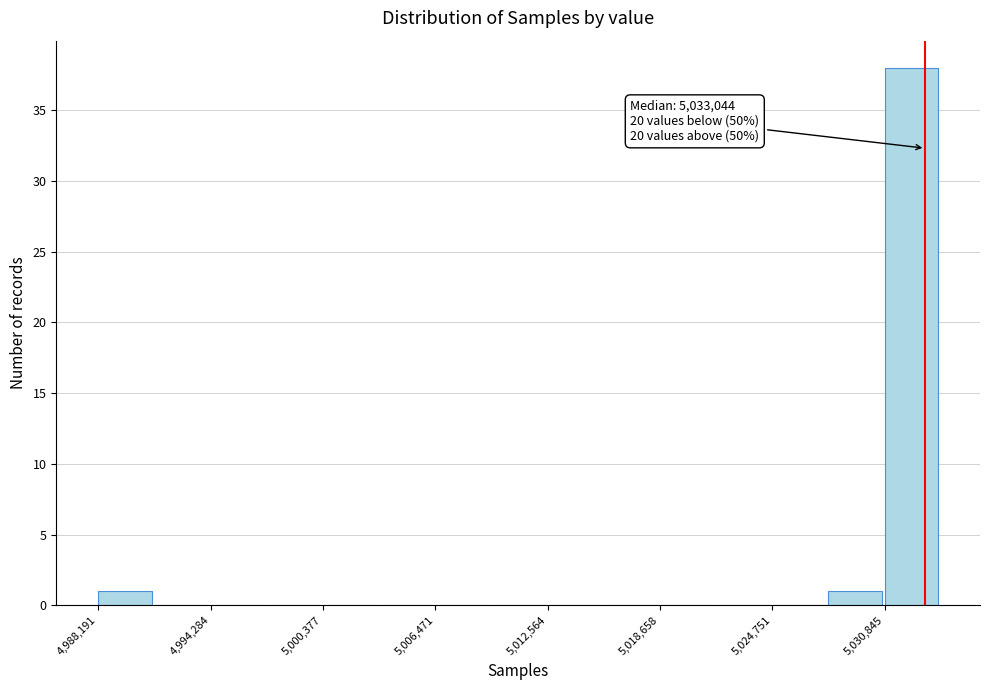

Around what value on the x-axis is the tallest bar? Give the approximate position of its centre, as read against the axis.

5032000